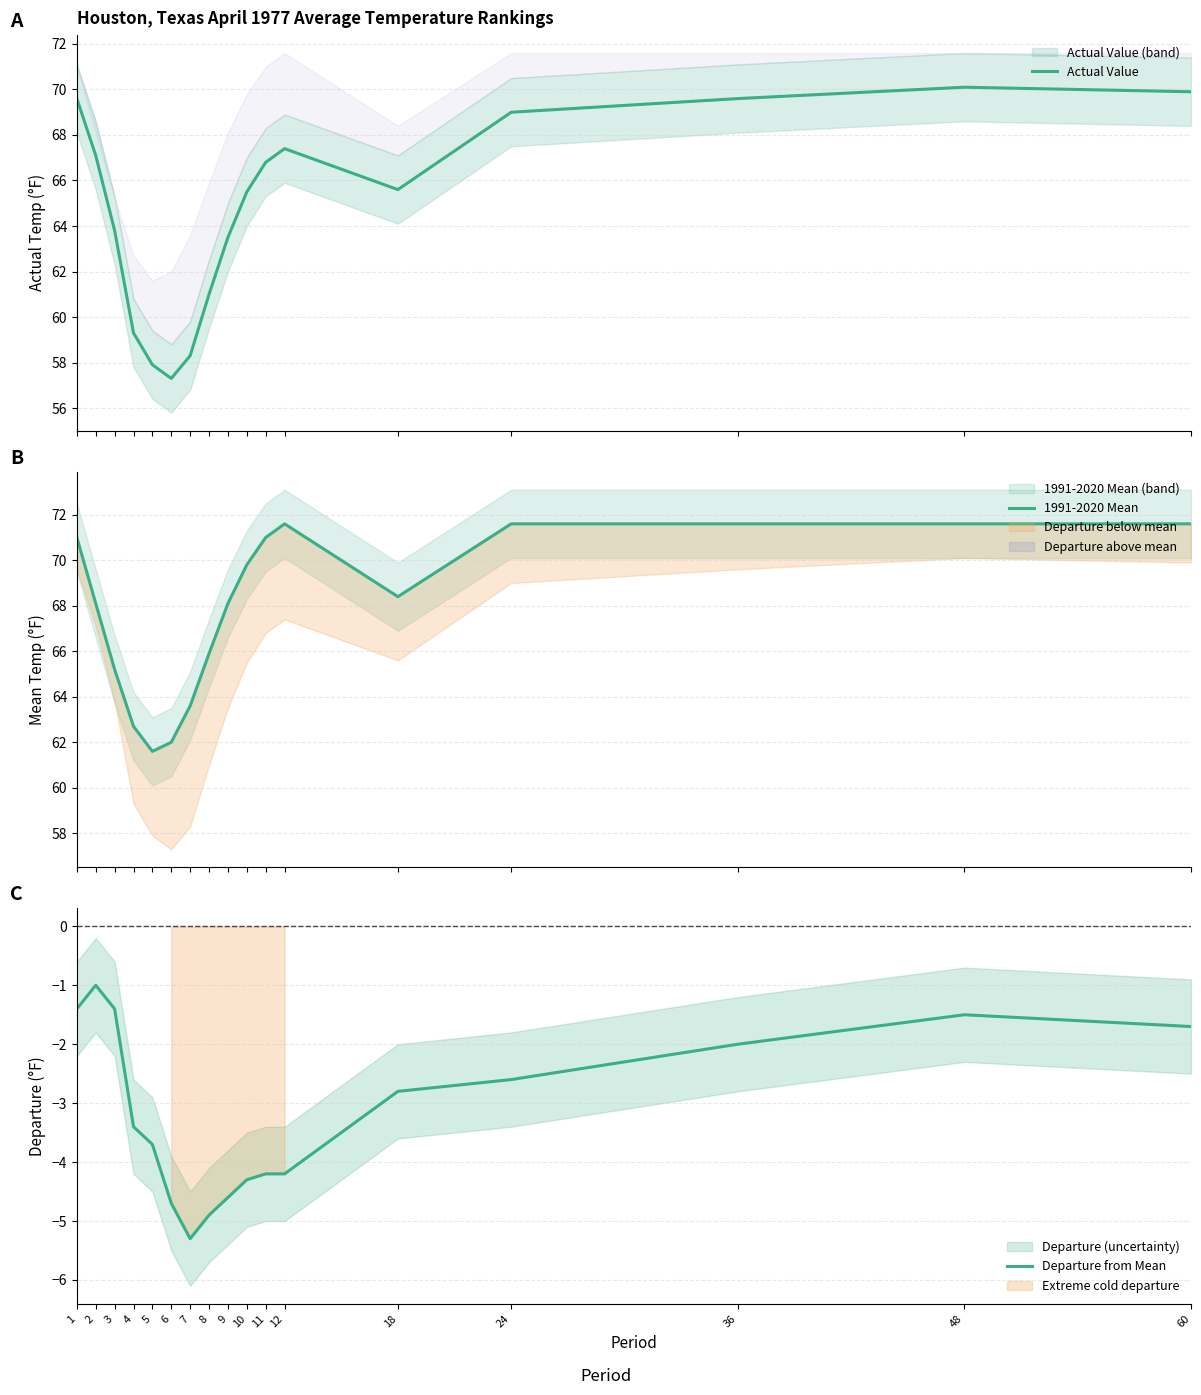

What is the difference between the Actual Value values at 12 and 11?

0.6